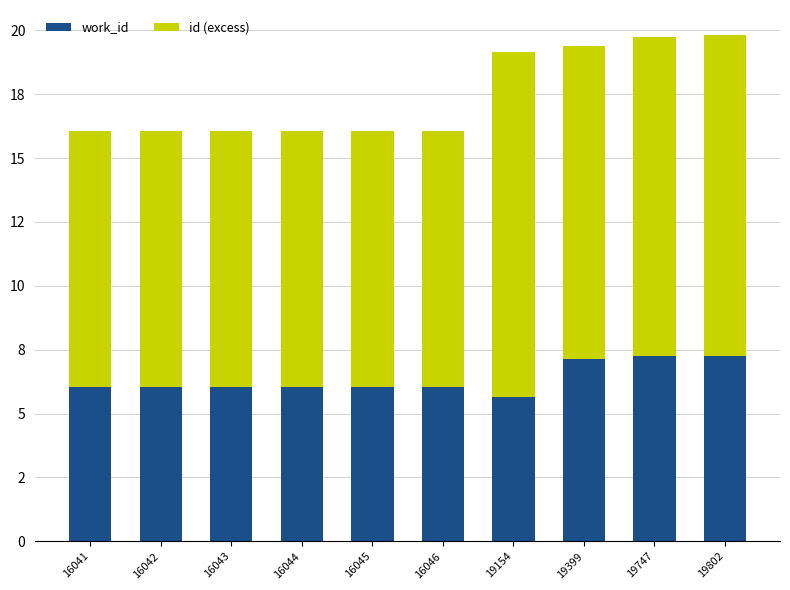

What are all the series names shown in the legend?

work_id, id (excess)